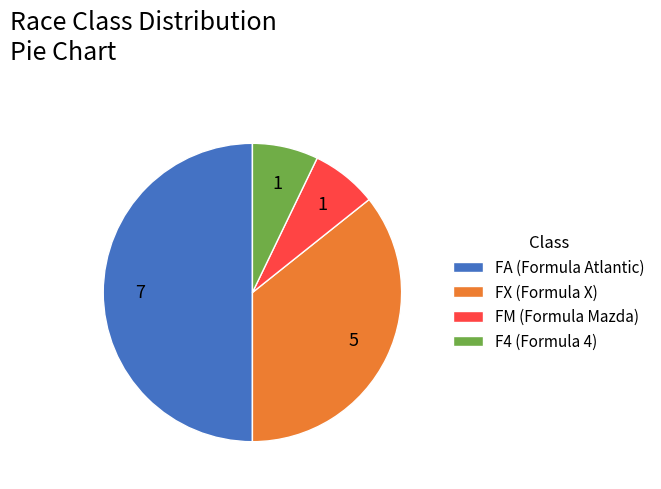

What is the largest slice in the pie chart?

FA (Formula Atlantic)